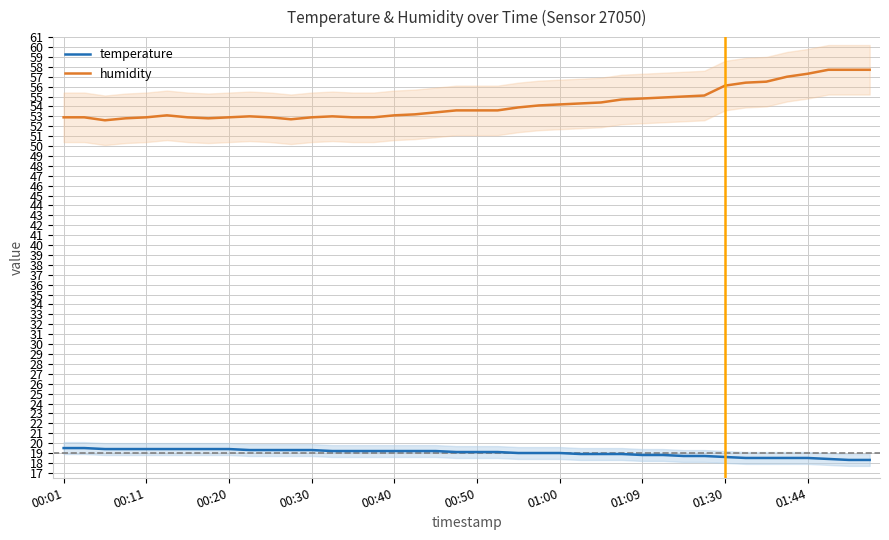

Count the number of categories in the chart.

40